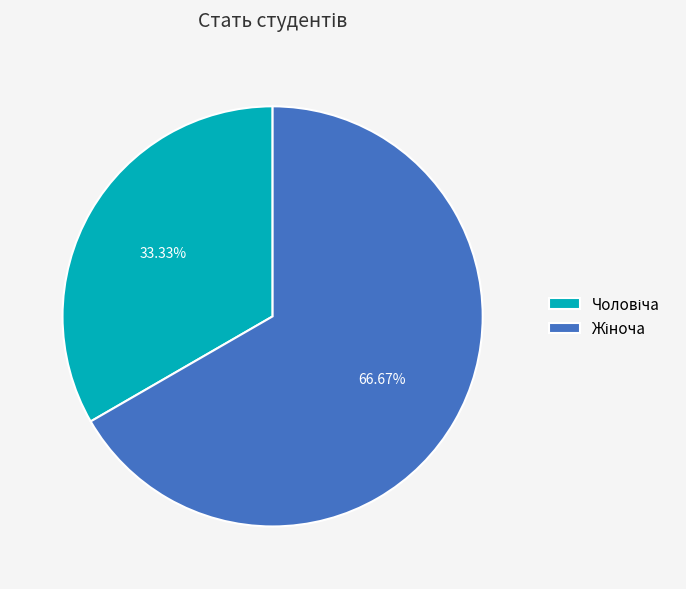

Is there any slice that represents more than half of the pie?

Yes